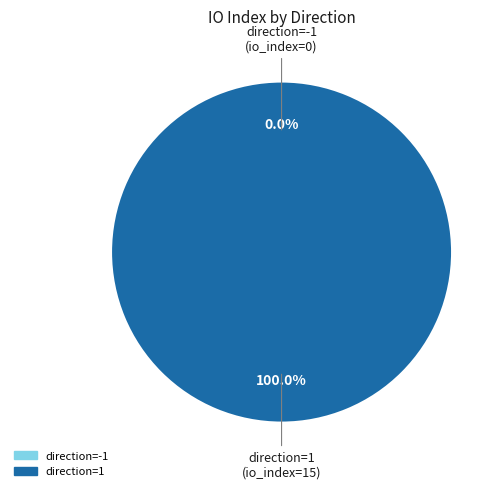

Count the number of slices in the pie.

2